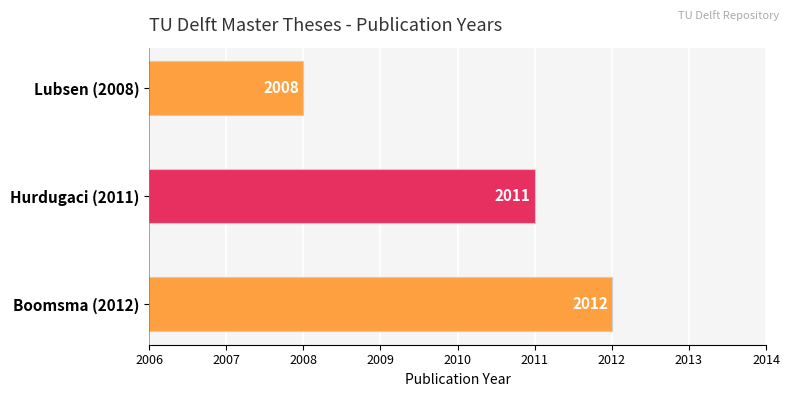

Reading bottom to top, transcribe all the data shown in this chart.

2012	2011	2008